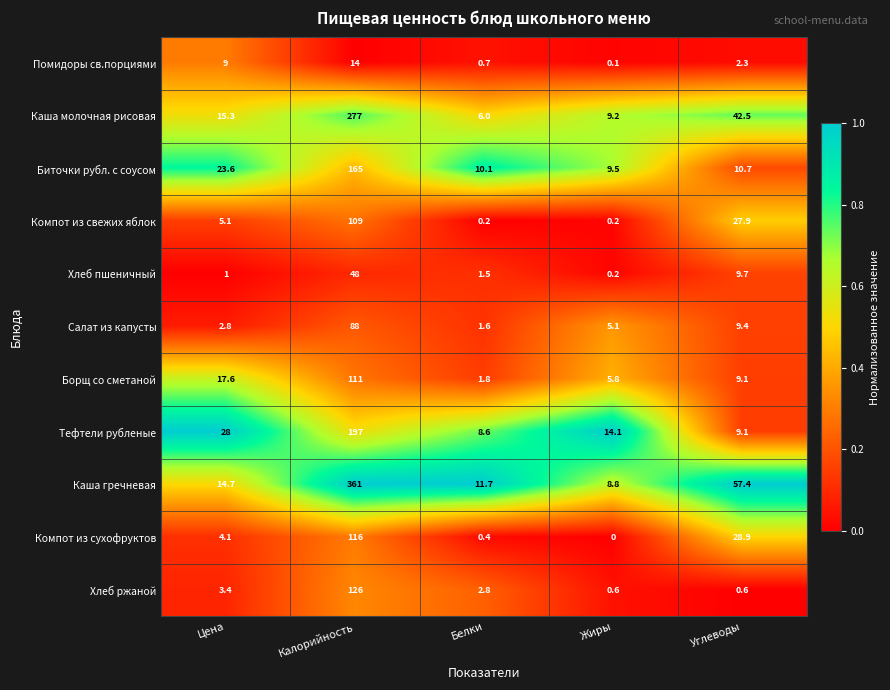

What is the spread (max minus min) of values at Калорийность?

347.0